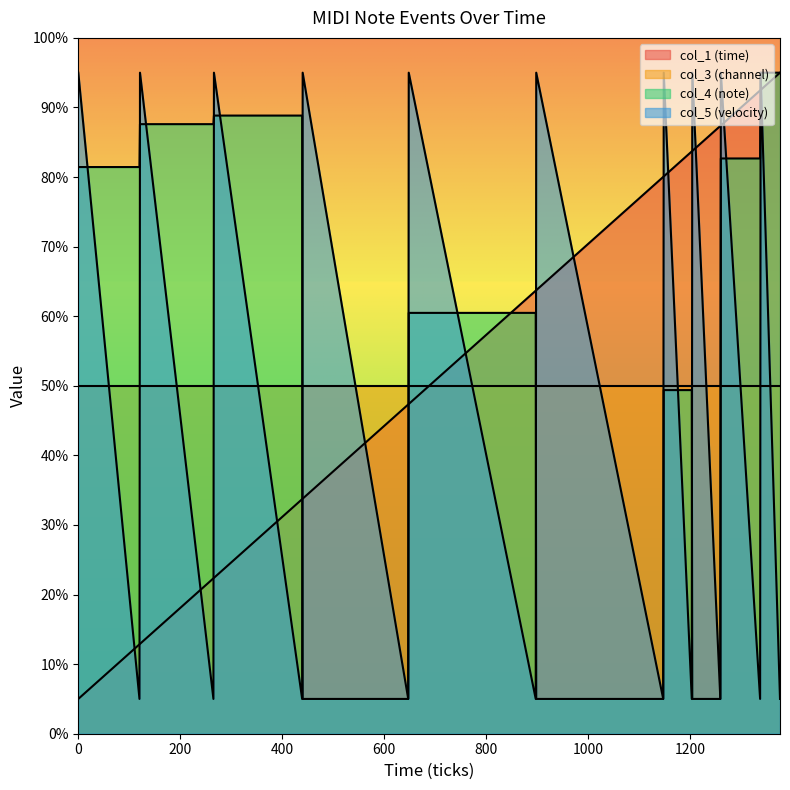

At which label is col_1 (time) closest to 50?

648